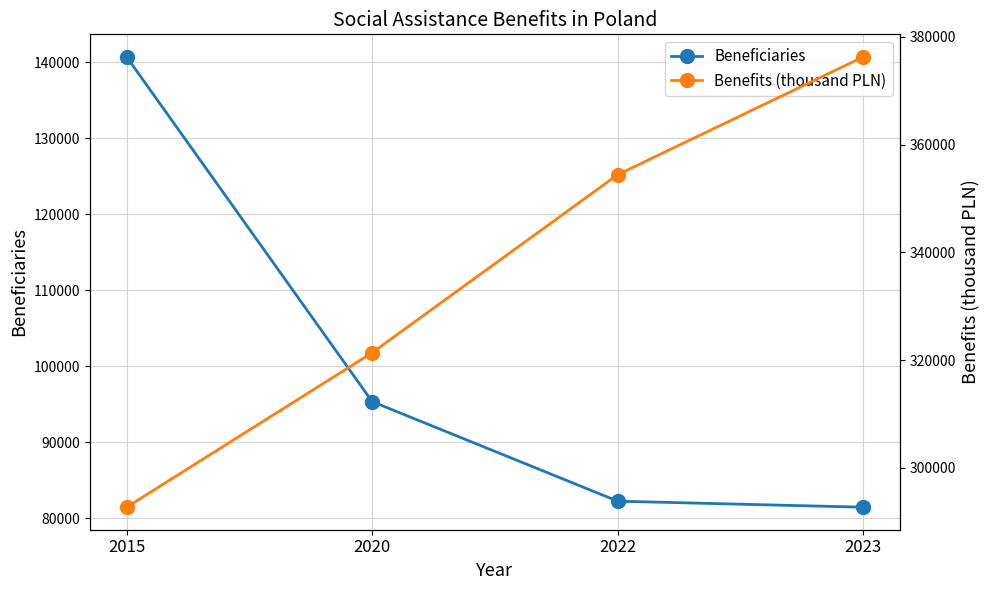

What is the total value across all series at 2015?

433406.7